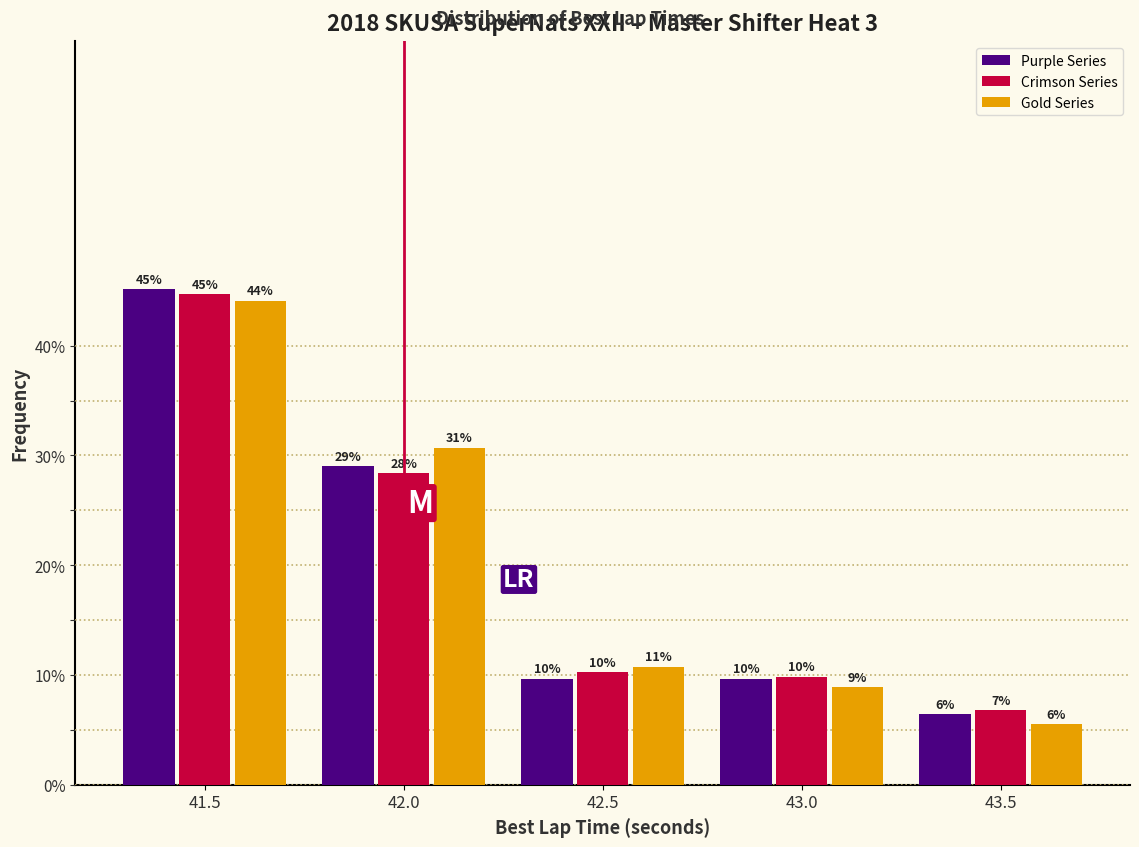

What are all the series names shown in the legend?

Purple Series, Crimson Series, Gold Series